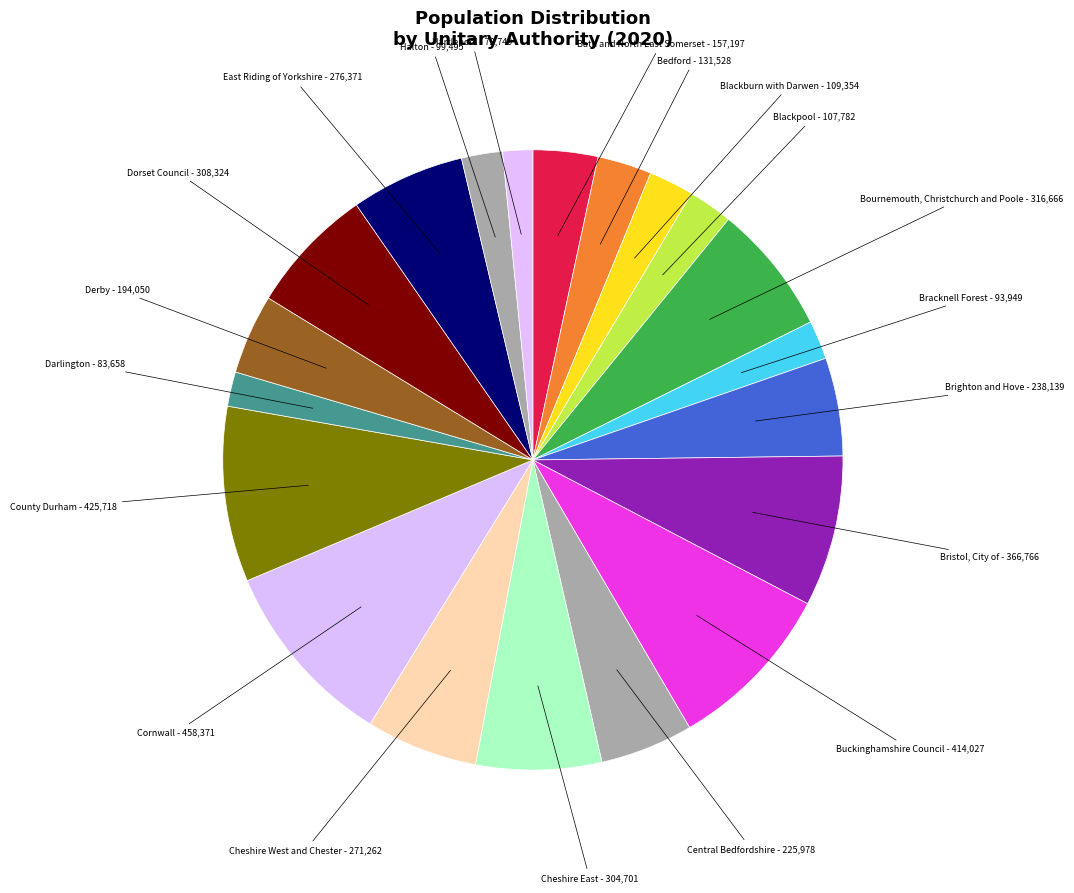

Rank the categories by value from lowest to highest.

Hartlepool, Darlington, Bracknell Forest, Halton, Blackpool, Blackburn with Darwen, Bedford, Bath and North East Somerset, Derby, Central Bedfordshire, Brighton and Hove, Cheshire West and Chester, East Riding of Yorkshire, Cheshire East, Dorset Council, Bournemouth, Christchurch and Poole, Bristol, City of, Buckinghamshire Council, County Durham, Cornwall